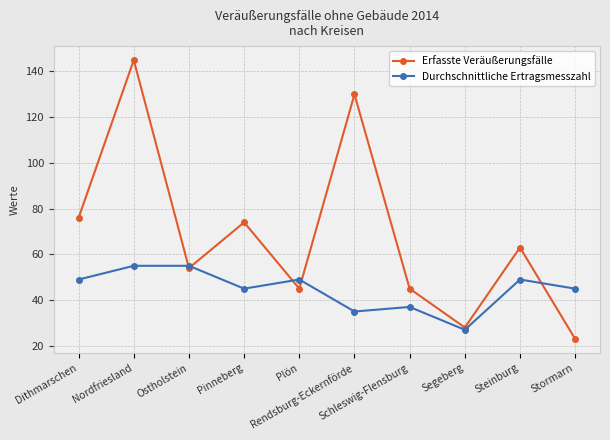

What is the label of the 9th point from the right?

Nordfriesland